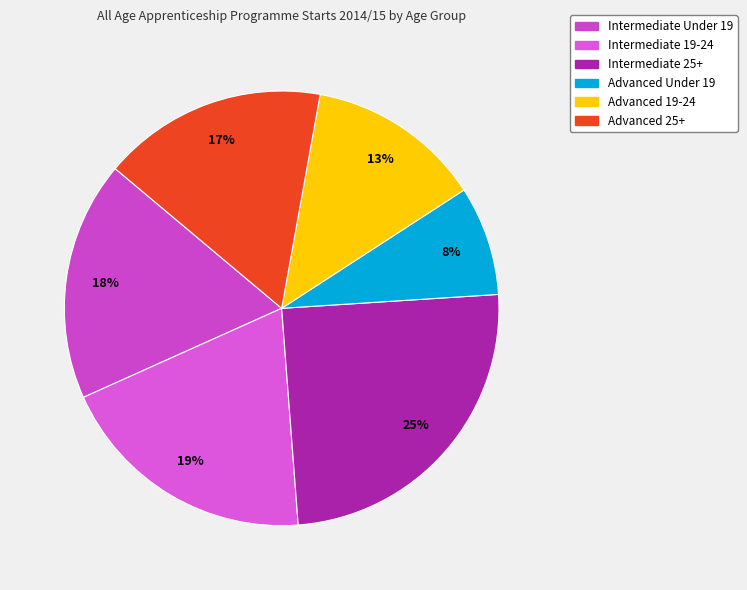

Is there a majority slice in this chart?

No